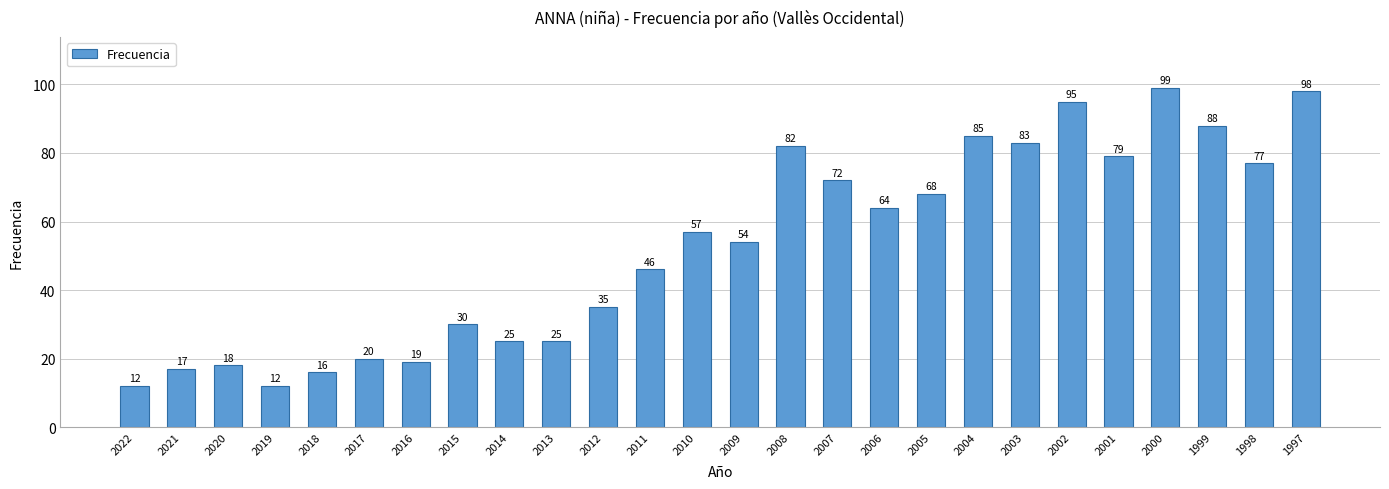

Approximately how many times larger is the value at 2003 compared to 2006?

1.3